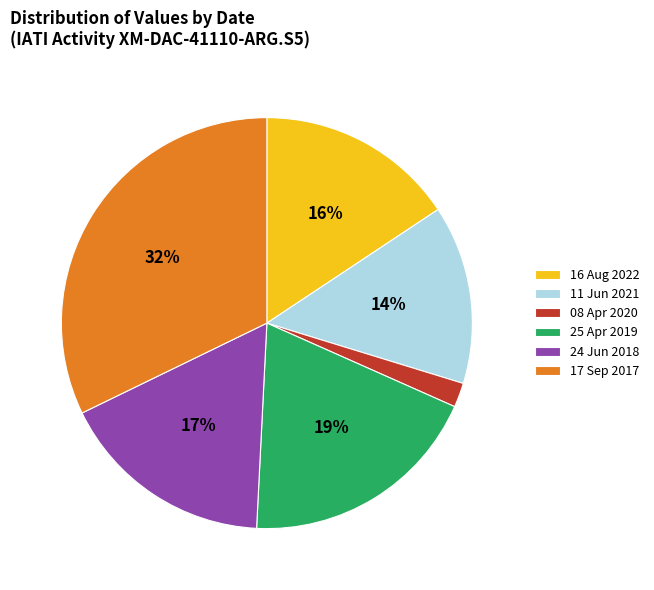

What is the largest slice in the pie chart?

17 Sep 2017